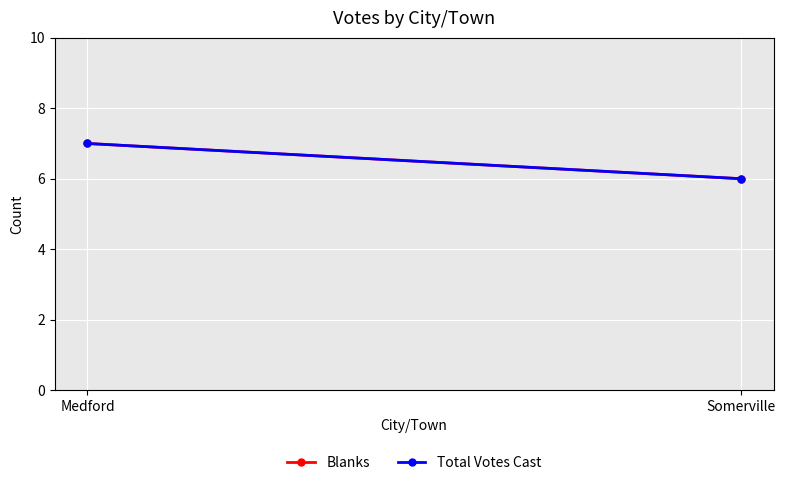

The value of Blanks at Medford is 7. True or false?

True